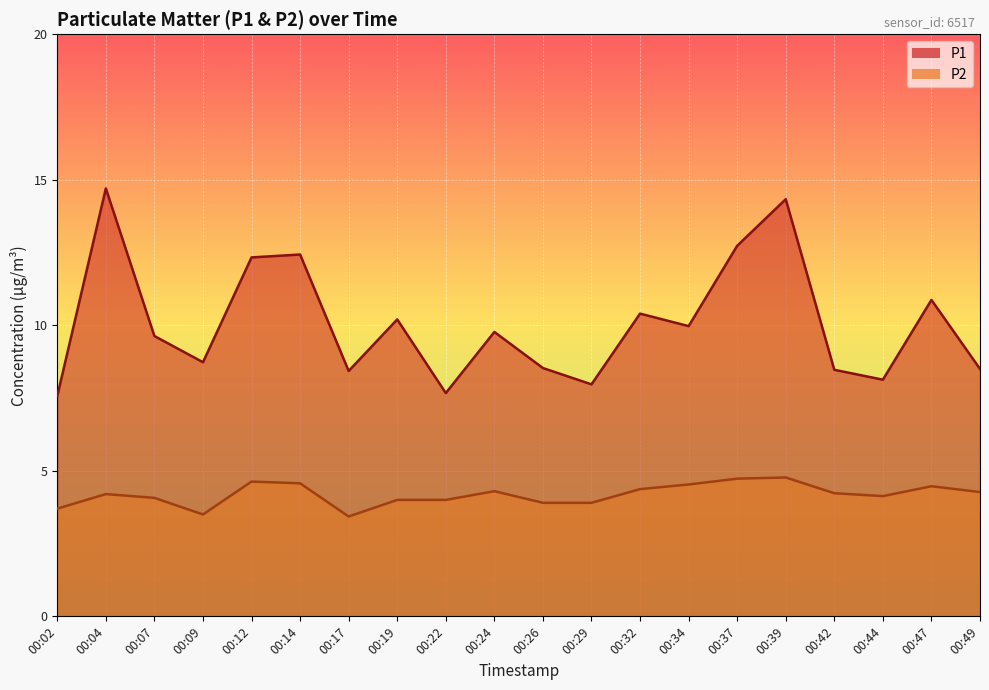

True or false: P2 has a value of 6.7 at 00:44.

False